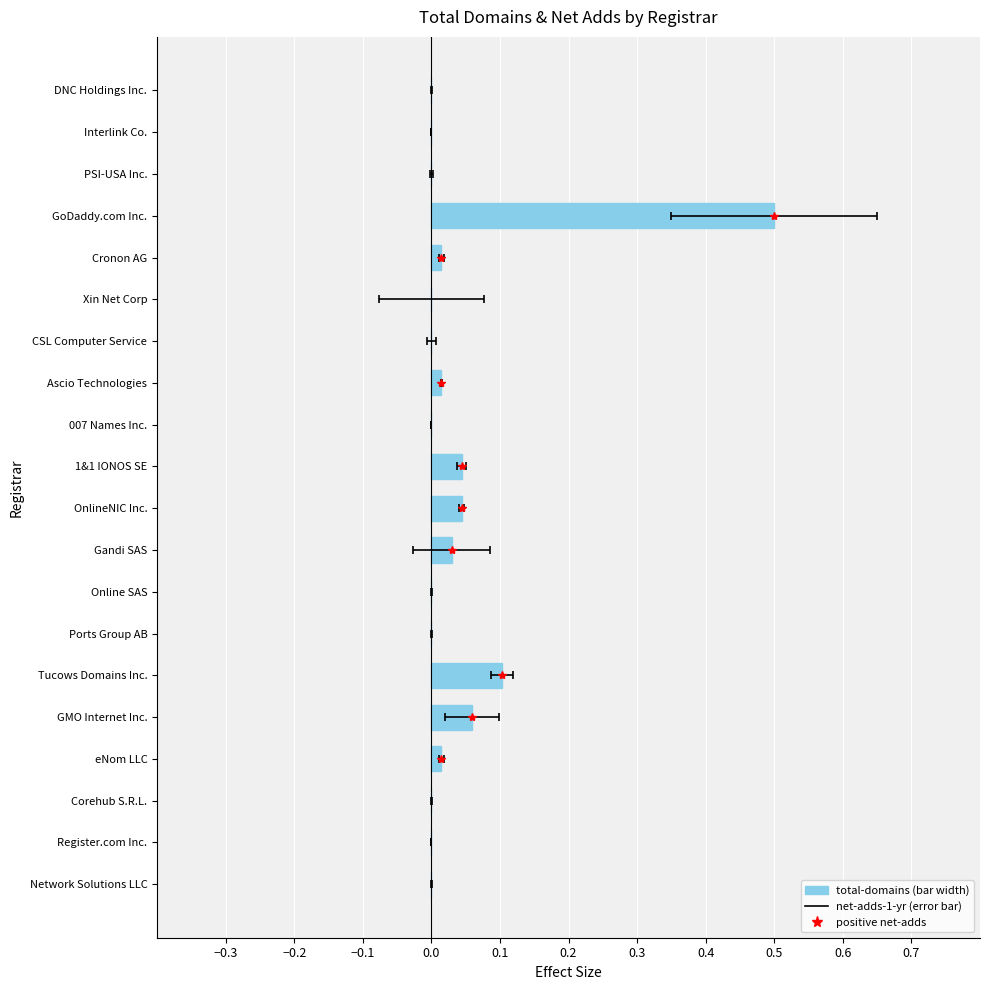

How many data points are above 0?

9